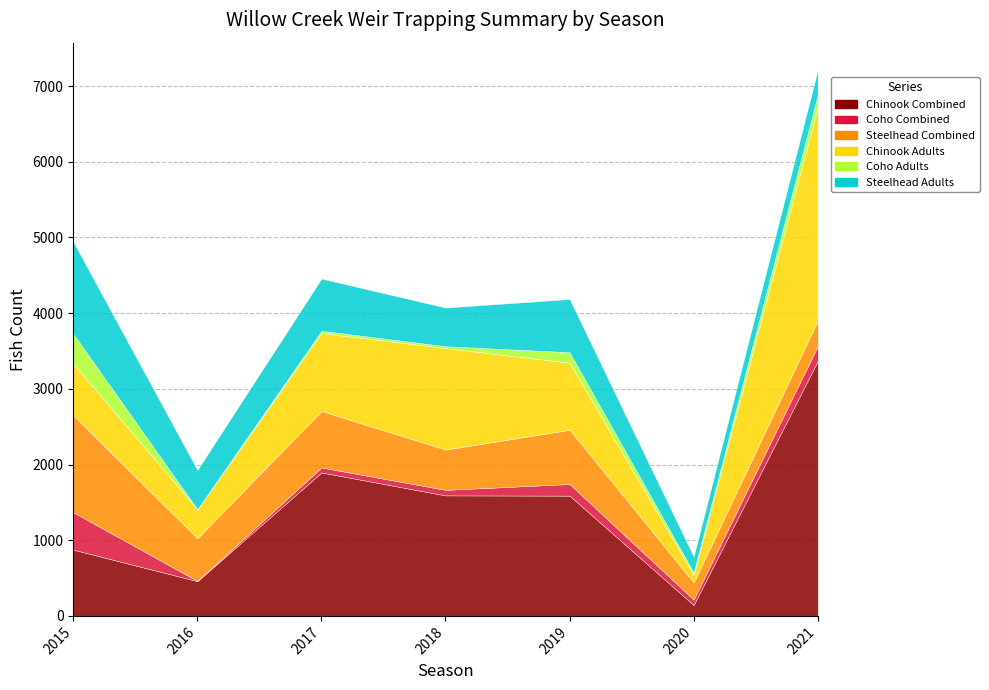

Between 2016 and 2020, which series saw the biggest shift?

Steelhead Combined